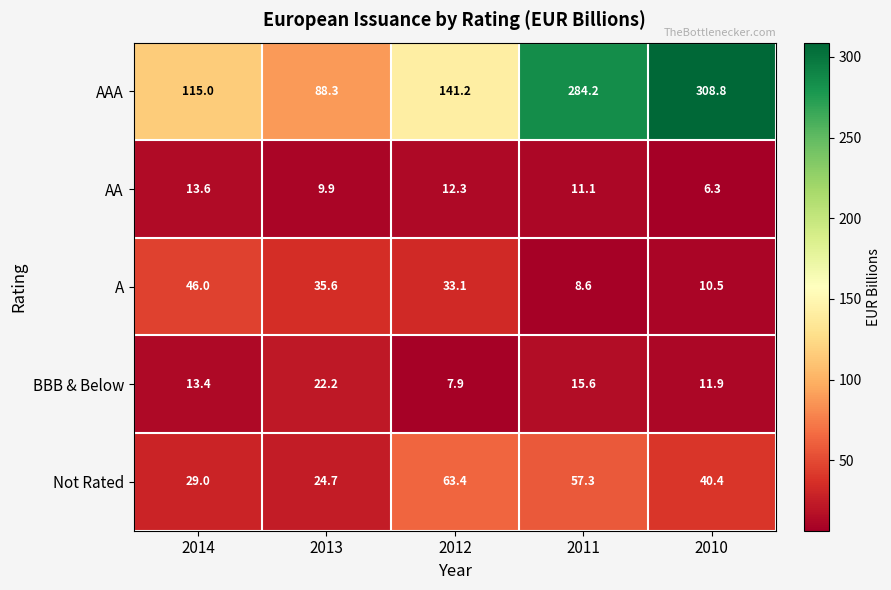

Count the number of data series in this chart.

5